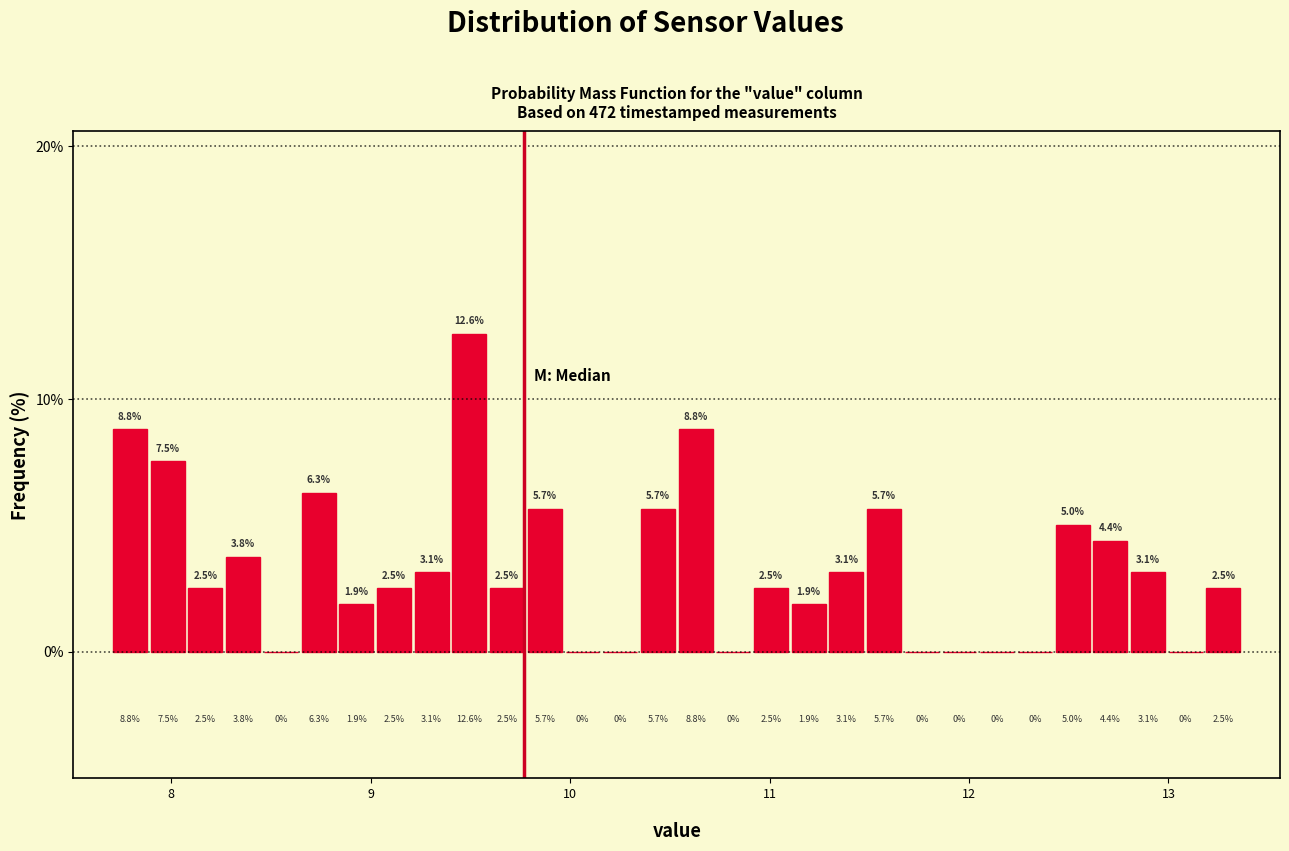

Around what value on the x-axis is the tallest bar? Give the approximate position of its centre, as read against the axis.

9.5